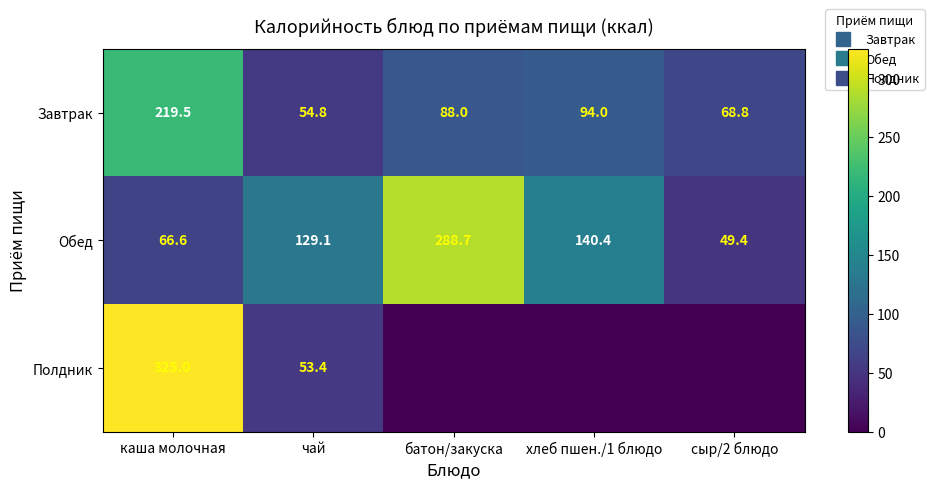

Rank the series at сыр/2 блюдо from highest to lowest value.

Завтрак, Обед, Полдник